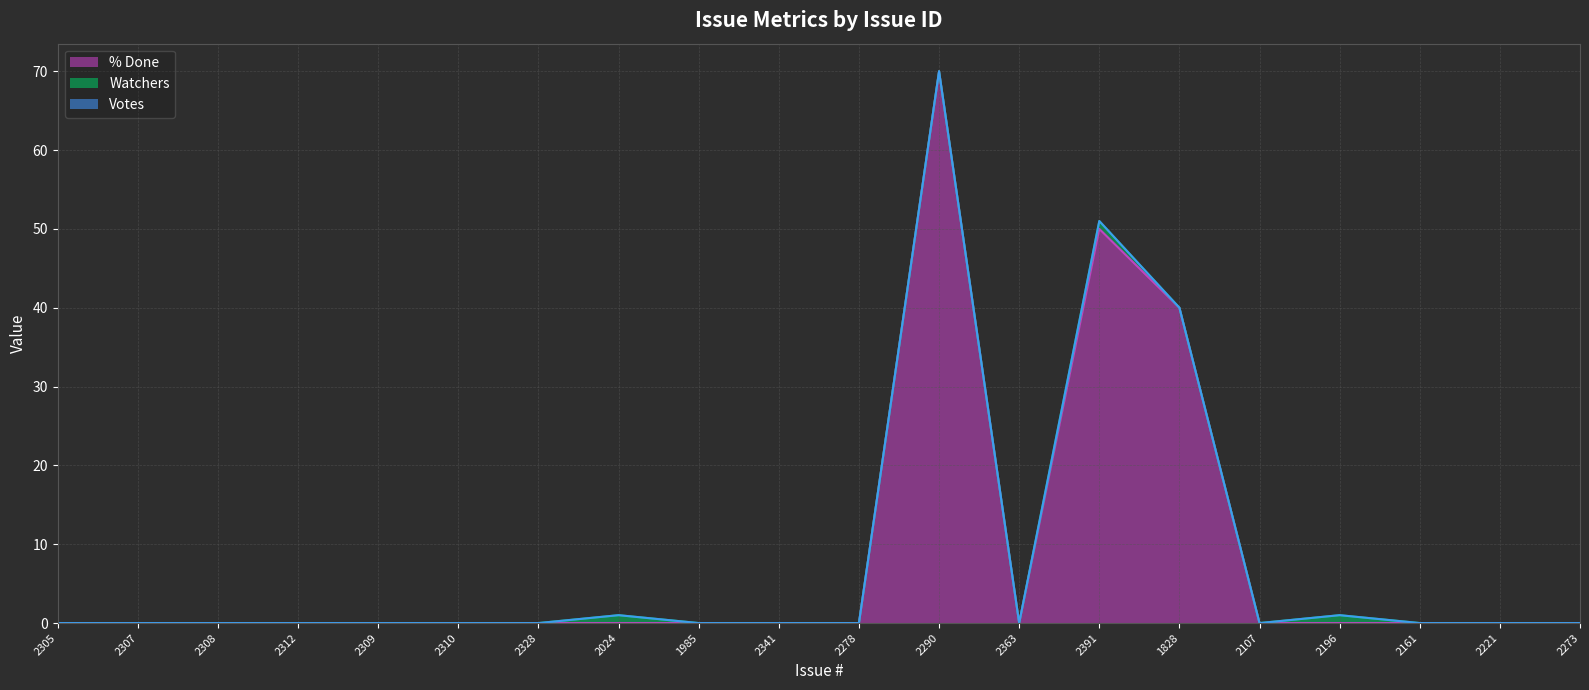

True or false: Watchers has more than 1 interior local peaks.

True